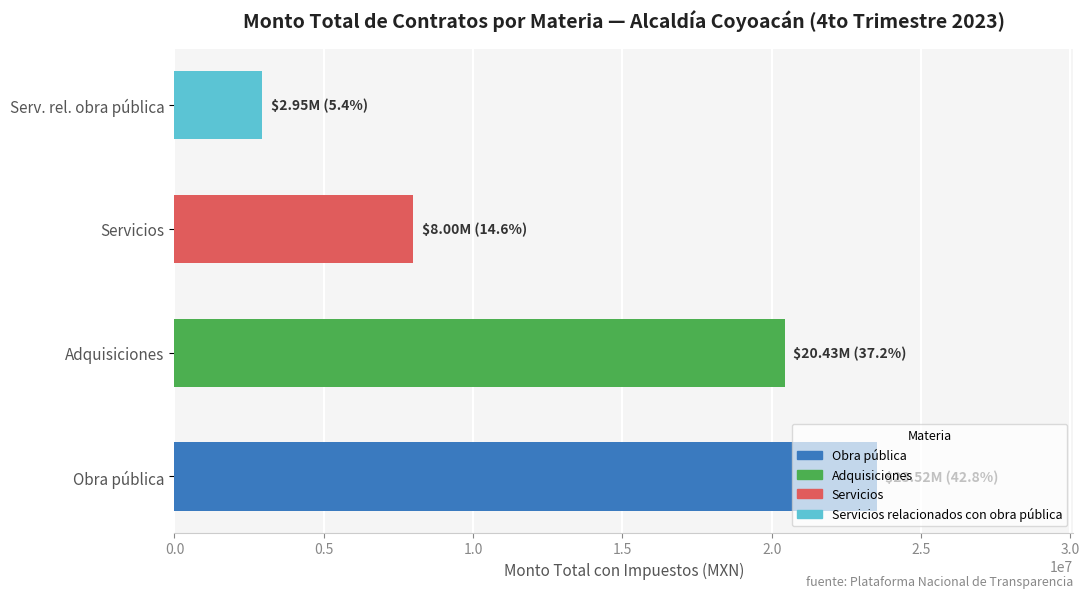

True or false: the data shows 3319332.2 at Servicios.

False